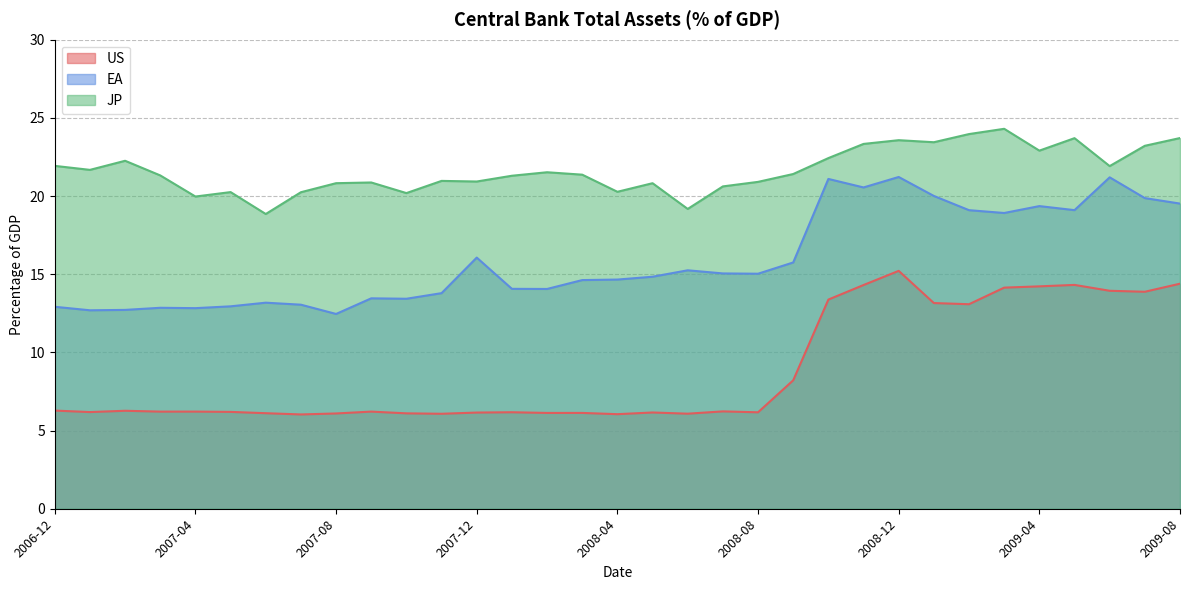

True or false: EA and US cross at least once.

False